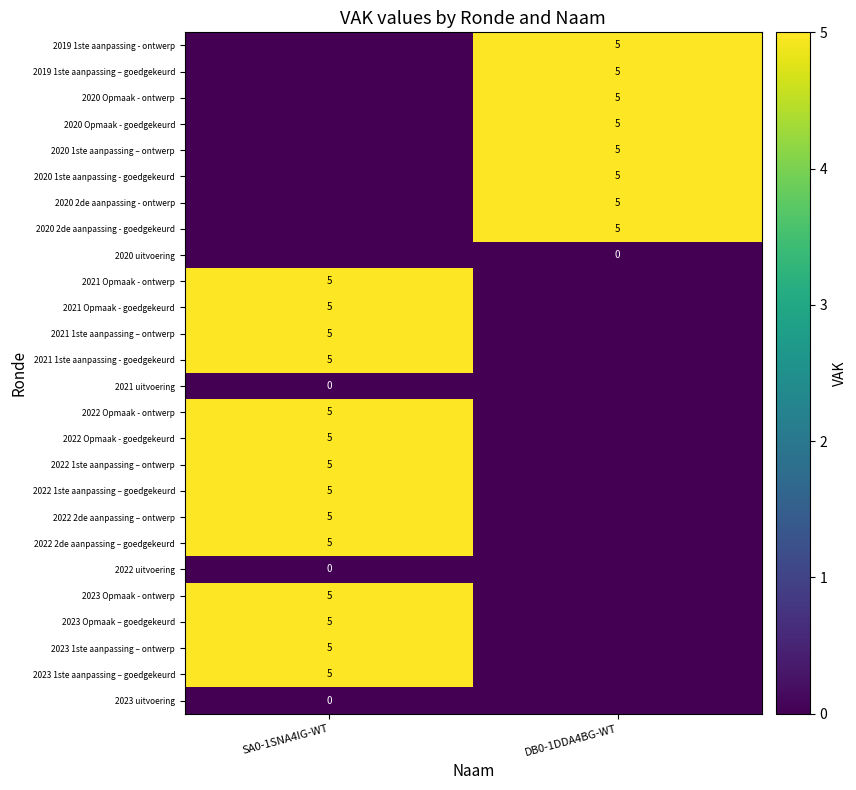

The 2022 1ste aanpassing – goedgekeurd series shows 5 at SA0-1SNA4IG-WT. True or false?

True